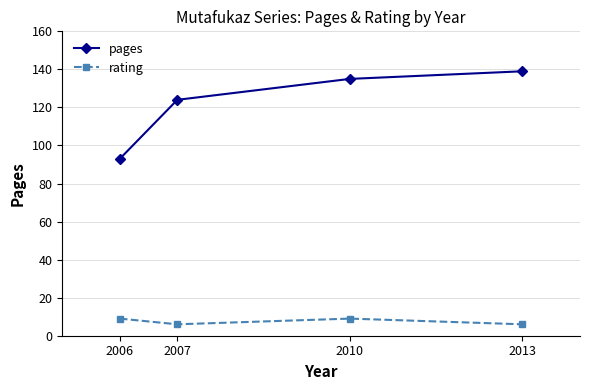

What is the minimum value shown in the chart?

6